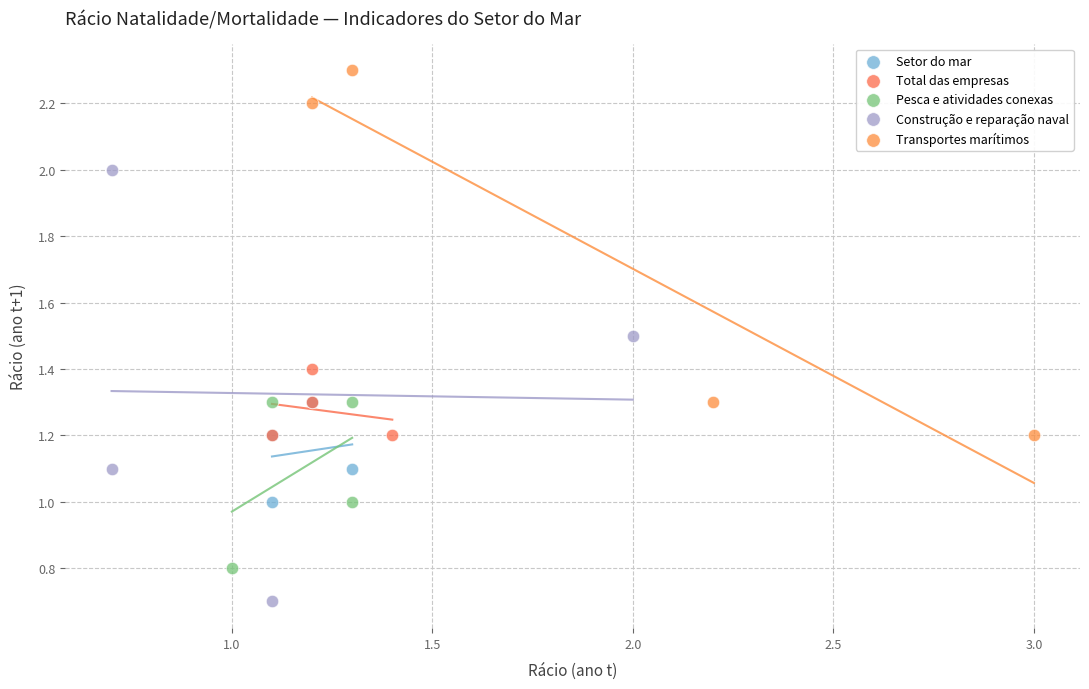

Which series has the largest Y range (max minus min)?

Construção e reparação naval